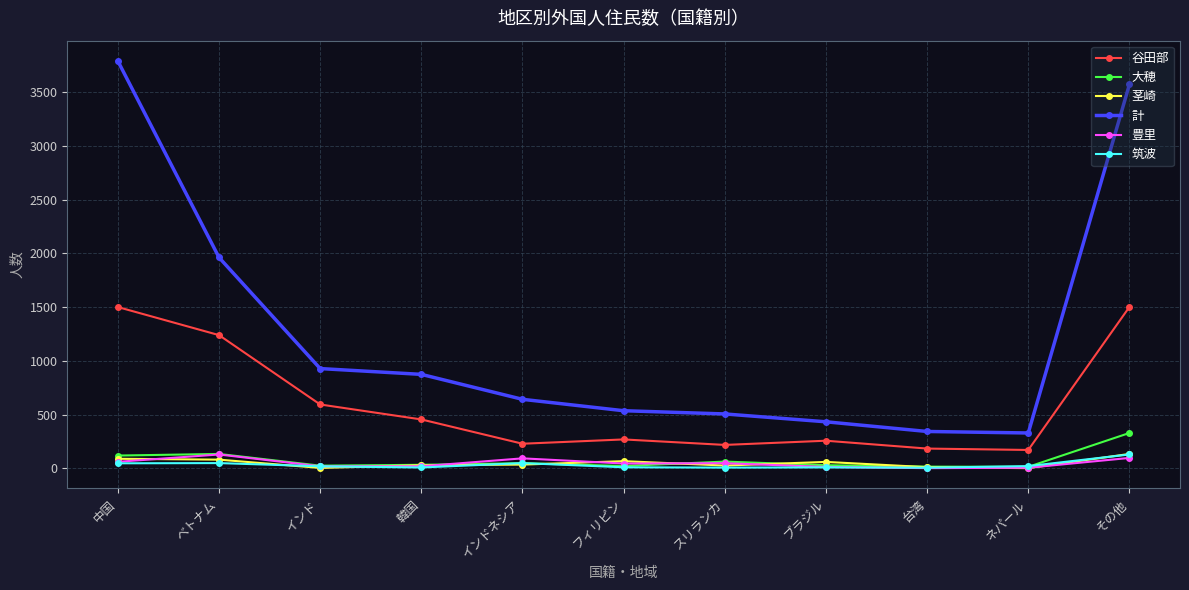

What is the maximum value shown in the chart?

3788